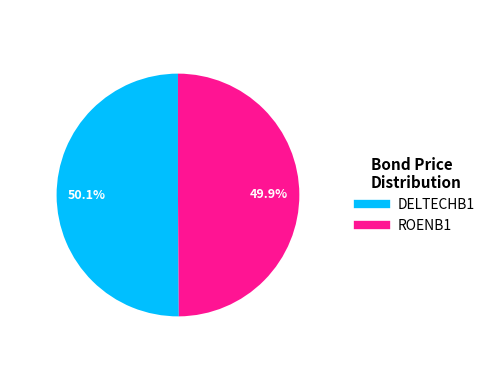

Is there any slice that represents more than half of the pie?

Yes